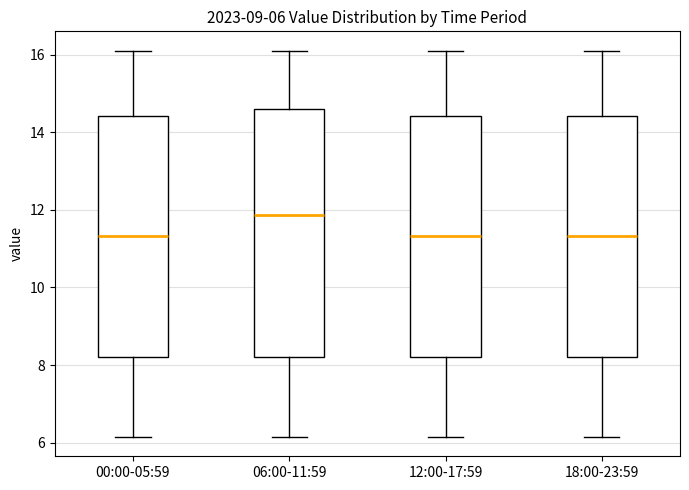

Which box's median line is the highest?

06:00-11:59